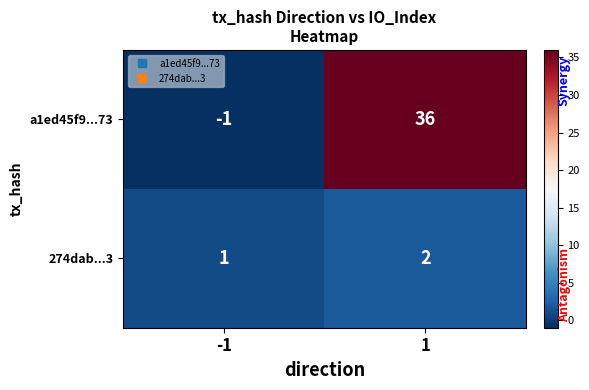

Which category has the lowest value across all series?

-1